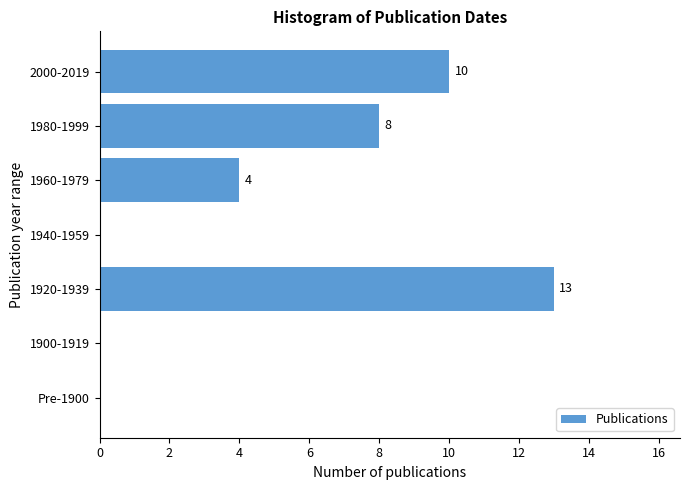

Reading bottom to top, list all the values displayed in this chart.

Pre-1900=0	1900-1919=0	1920-1939=13	1940-1959=0	1960-1979=4	1980-1999=8	2000-2019=10